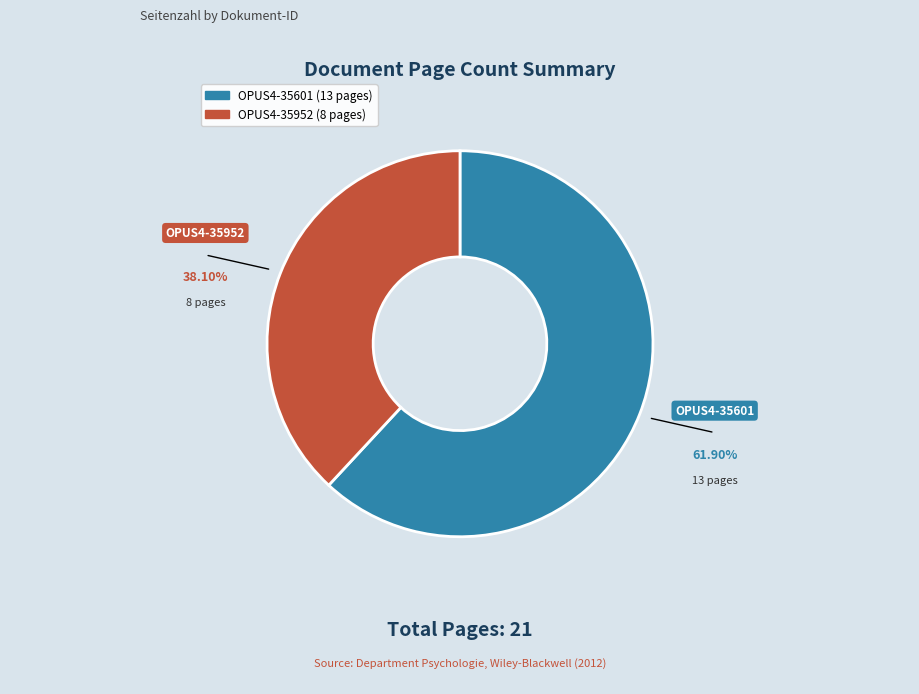

What is the smallest slice in the pie chart?

OPUS4-35952